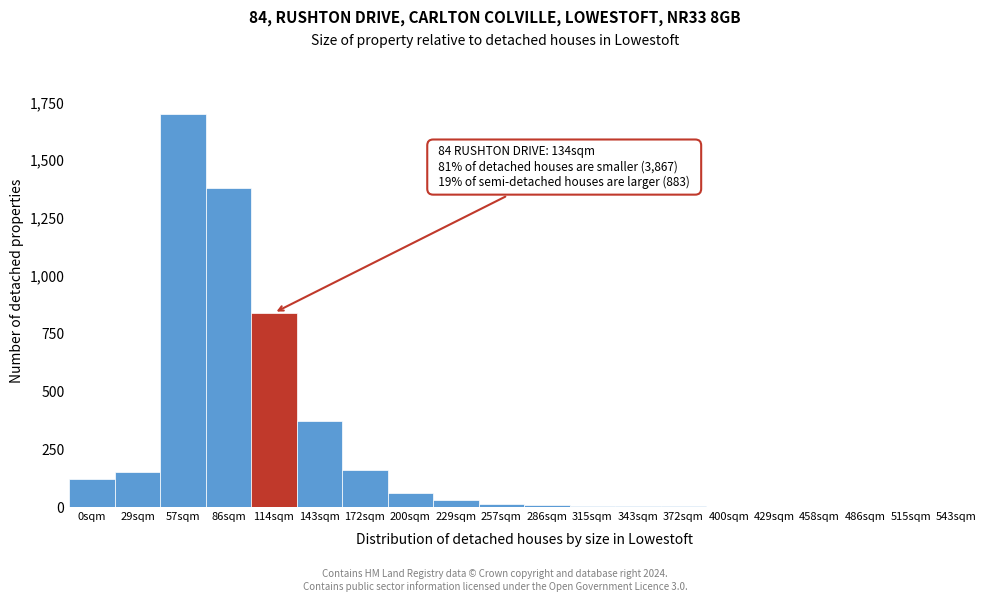

What is the ratio of the value at 57sqm to the value at 29sqm?

11.3